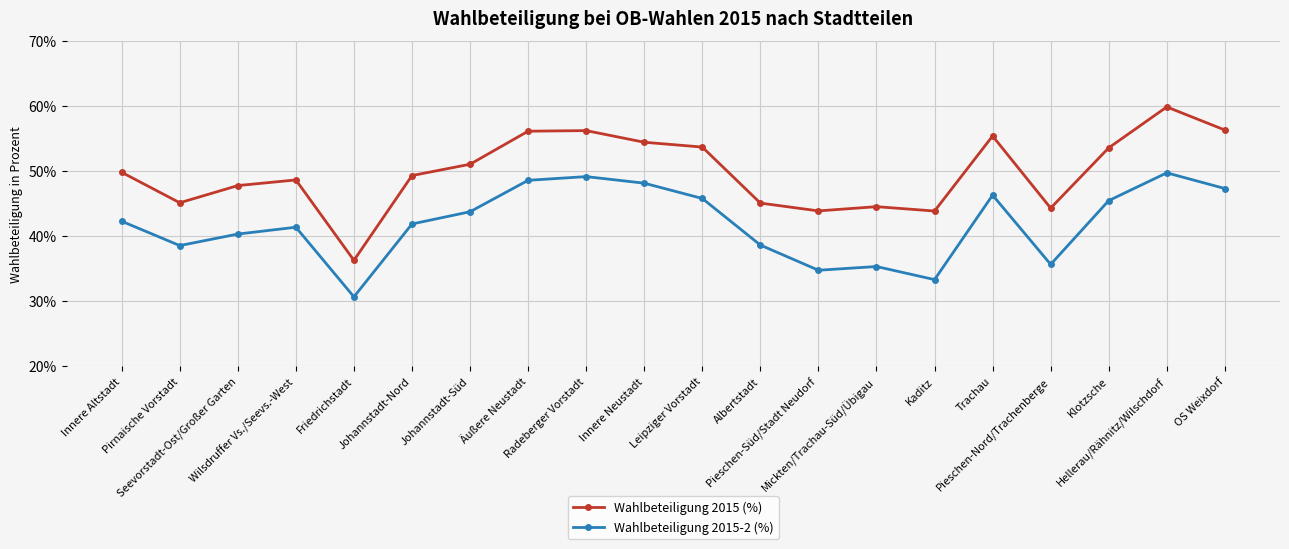

Is the value of Wahlbeteiligung 2015-2 (%) at Johannstadt-Nord greater than the value of Wahlbeteiligung 2015 (%) at Johannstadt-Nord?

No